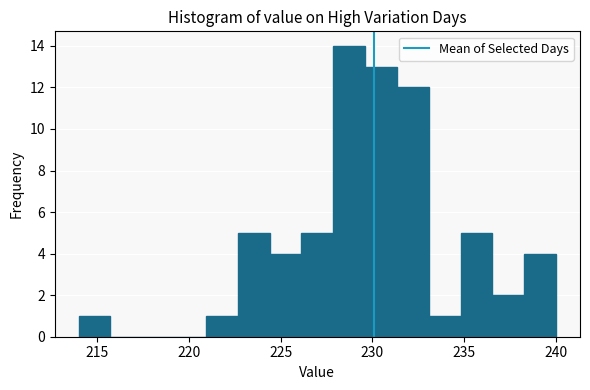

Around what value on the x-axis is the tallest bar? Give the approximate position of its centre, as read against the axis.

228.5